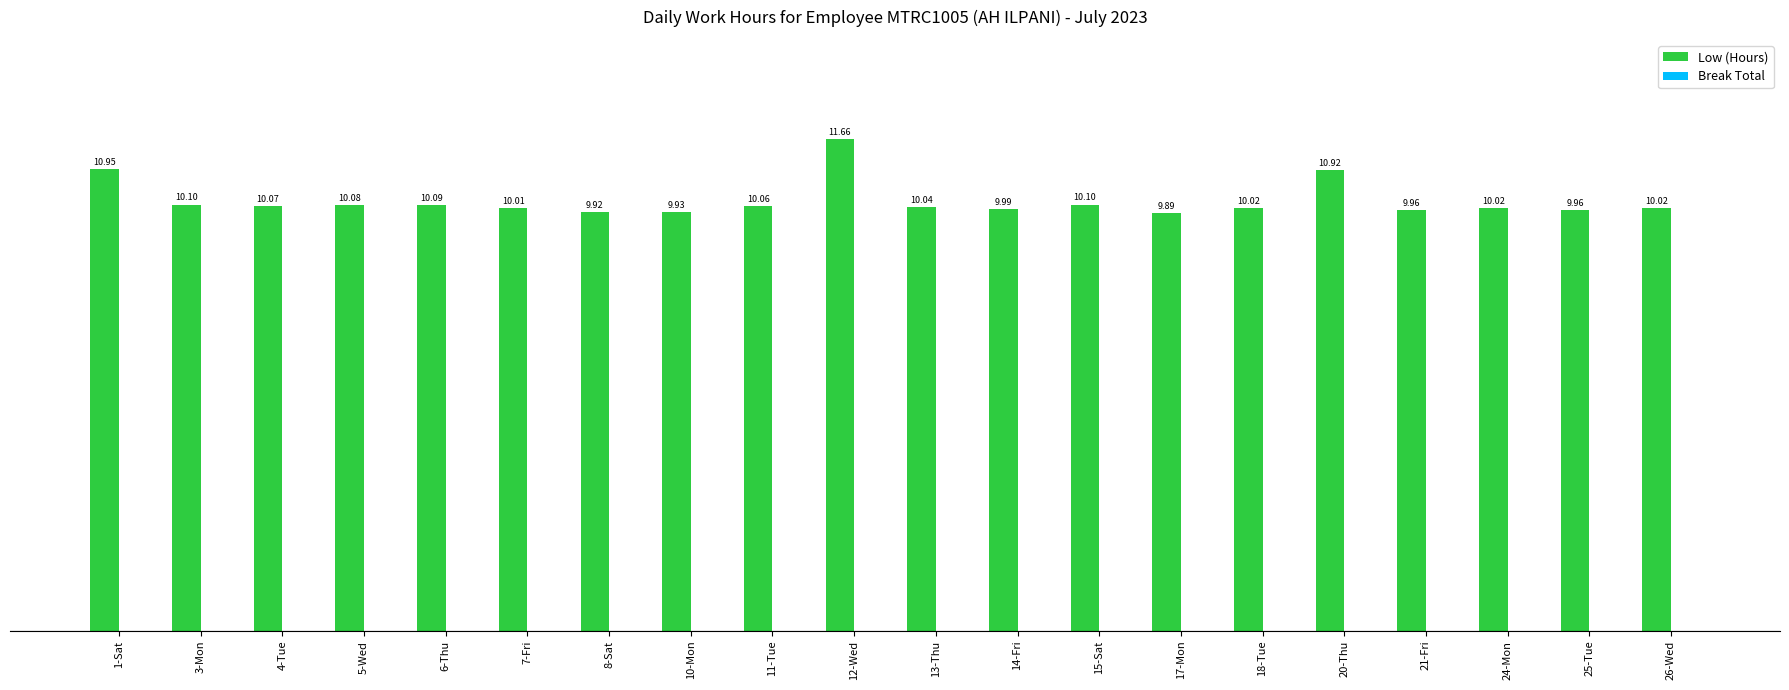

What is the difference between the maximum and second lowest values?

1.7